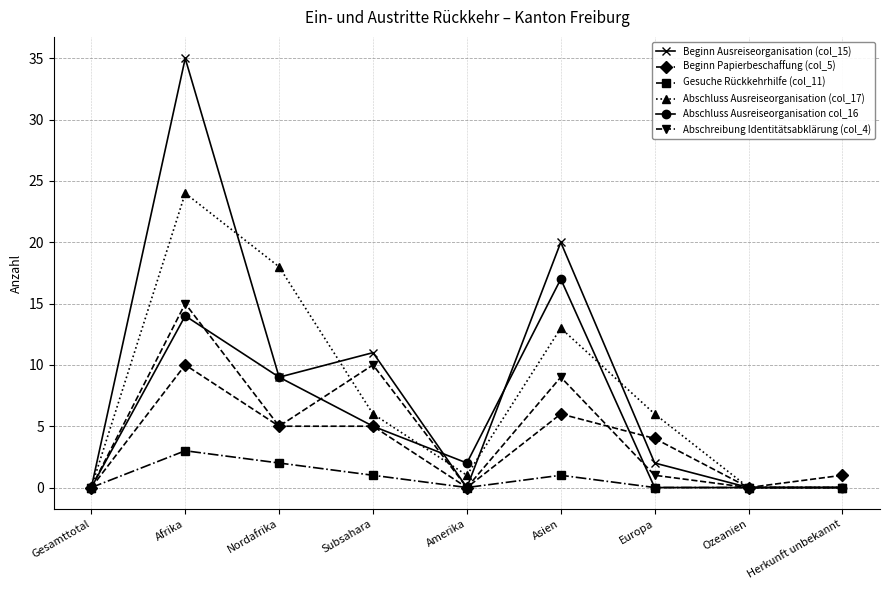

Is it true that Beginn Papierbeschaffung (col_5) equals 6 at Asien?

True